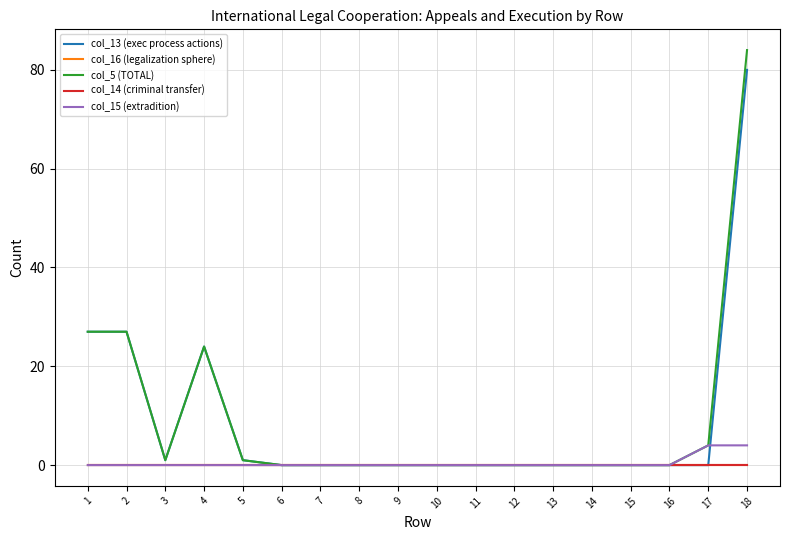

How many values in col_15 (extradition) are above zero?

2